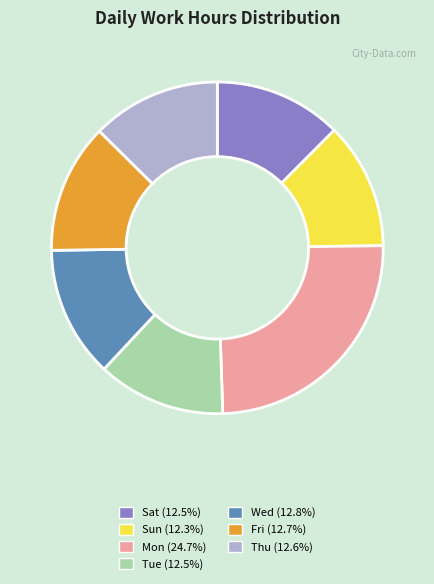

Does any single category account for the majority?

No